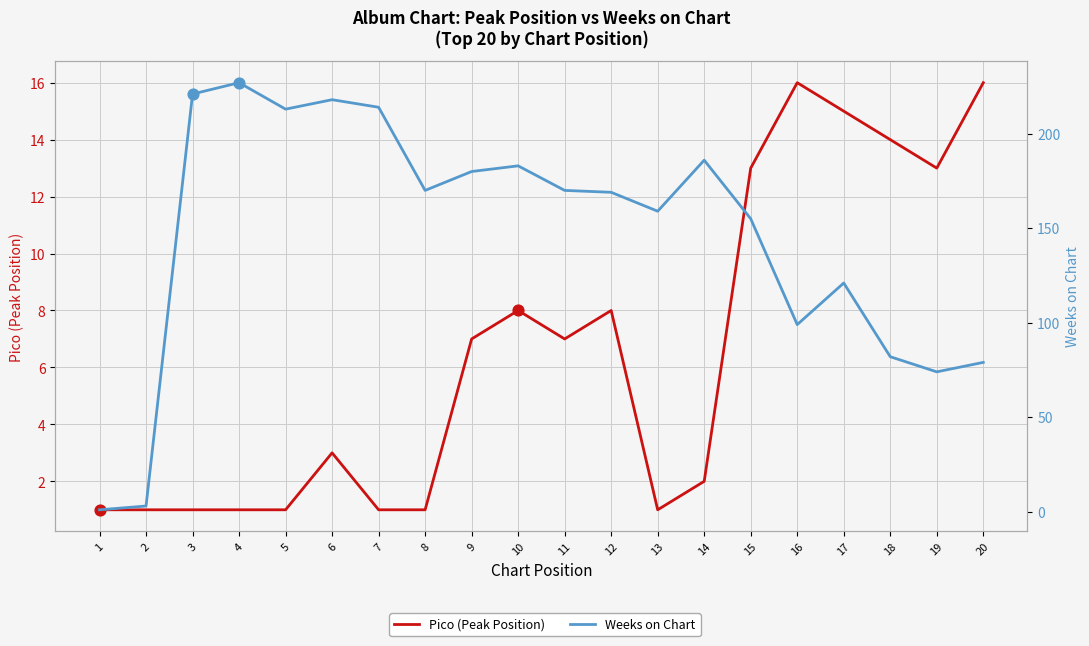

Which series reaches the minimum Y coordinate?

Pico (Peak Position)